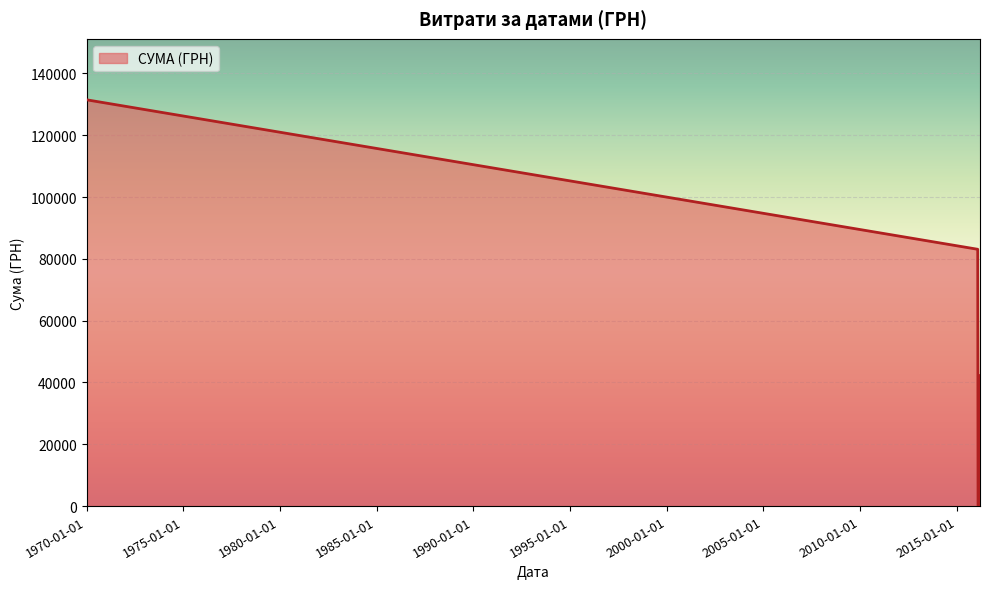

True or false: the data has more than 1 interior local peaks.

False